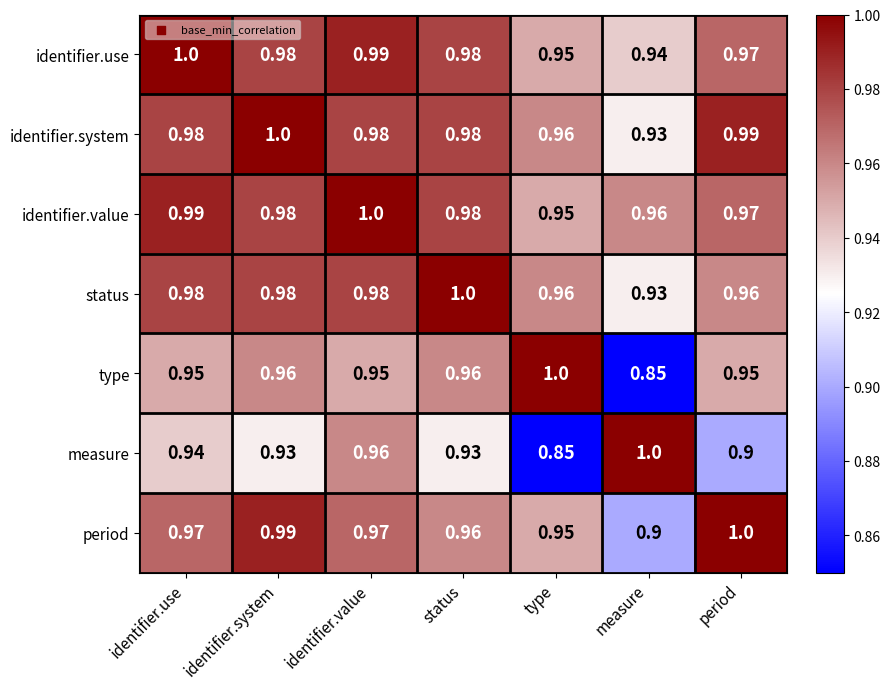

At which category is the sum across all series the highest?

identifier.value